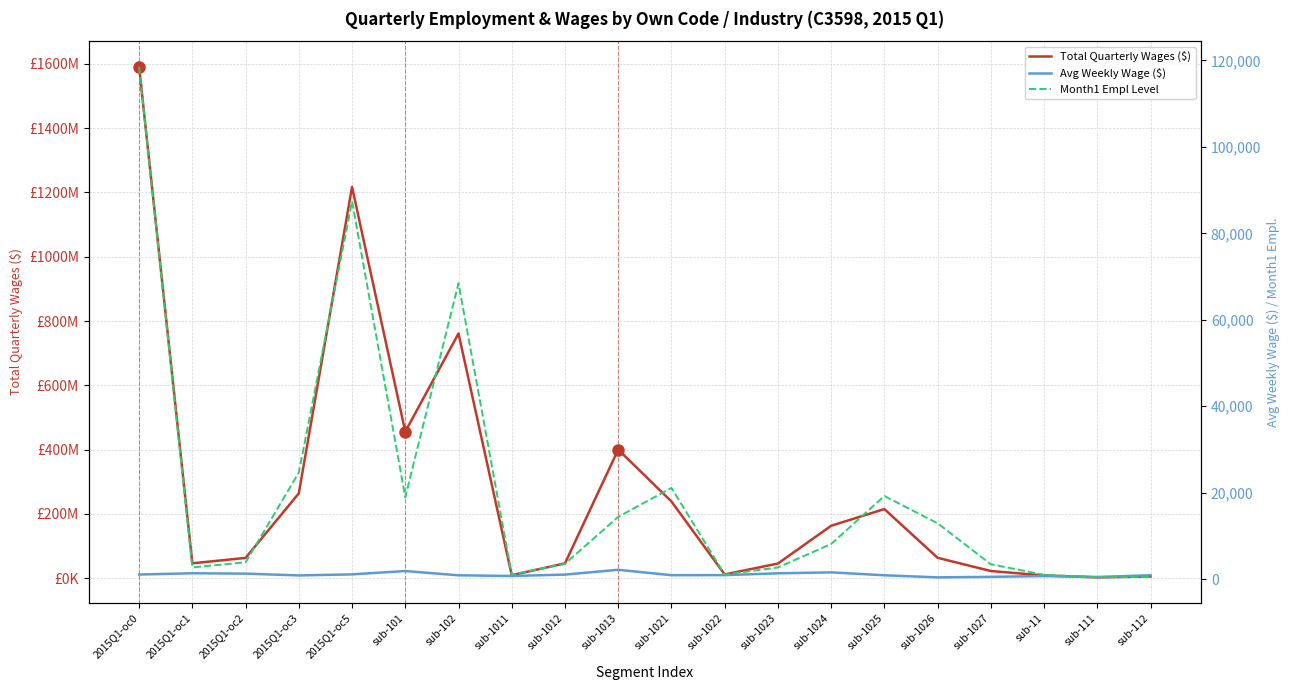

At which category is the sum across all series the highest?

2015Q1-oc0